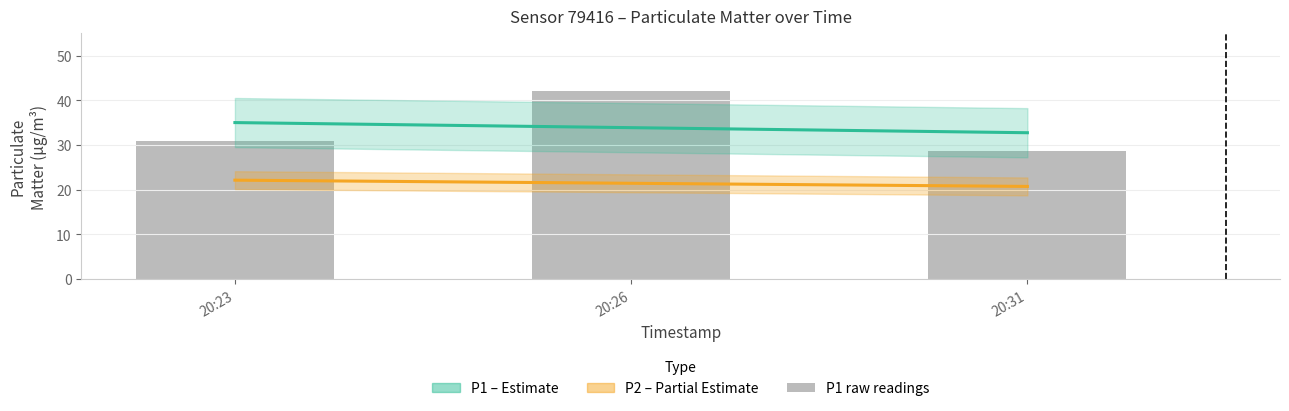

At which label does P1 raw reach its peak?

20:26